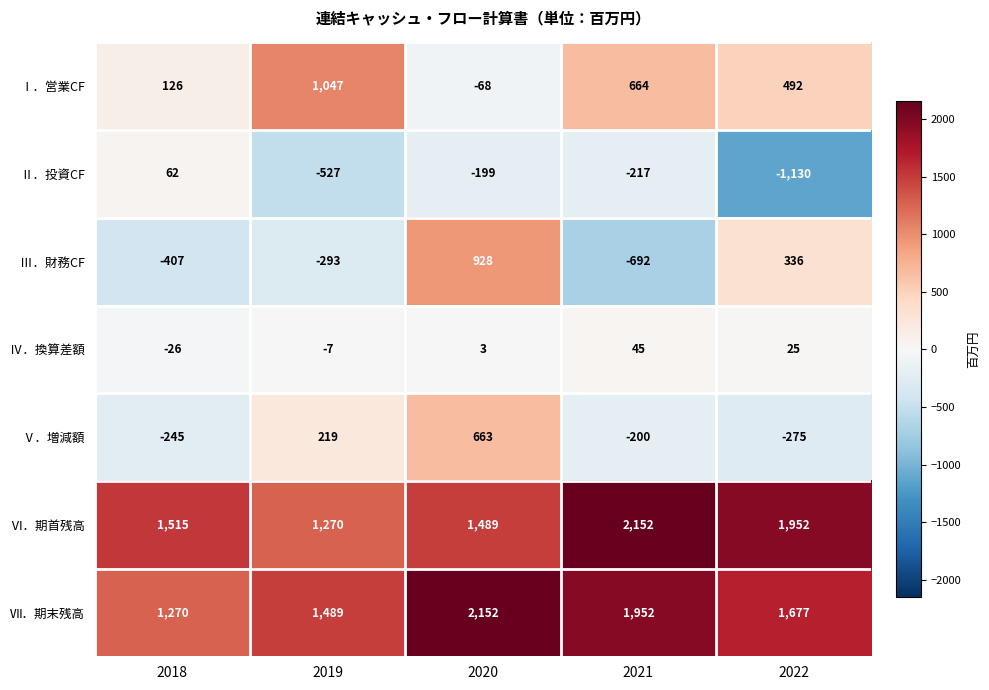

Count the number of data series in this chart.

7